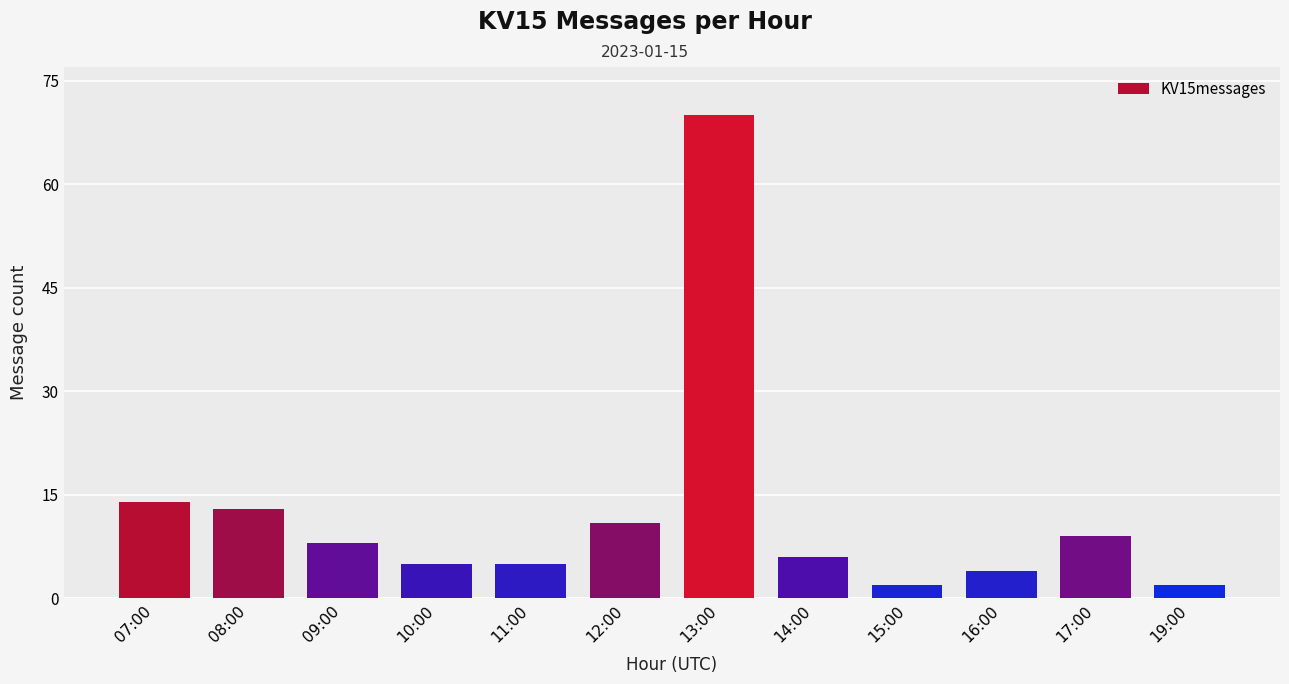

True or false: the data shows 119 at 13:00.

False